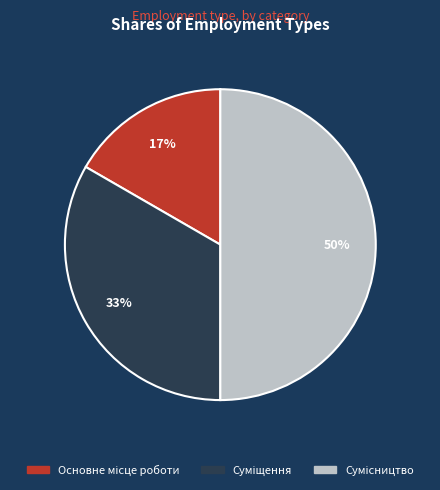

To the nearest percent, what is the difference between the largest and smallest slice percentages?

33%